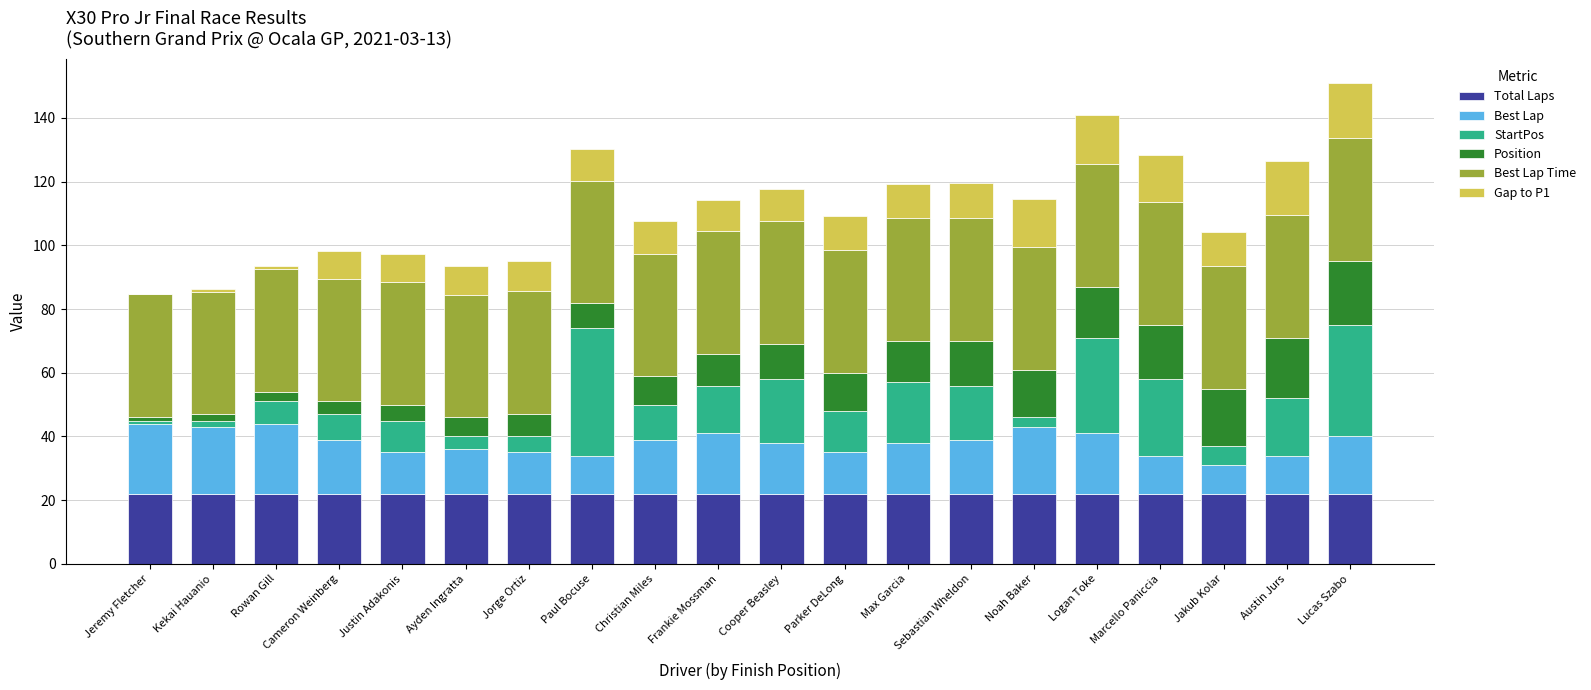

What is the approximate value of Total Laps at Ayden Ingratta?

22.0